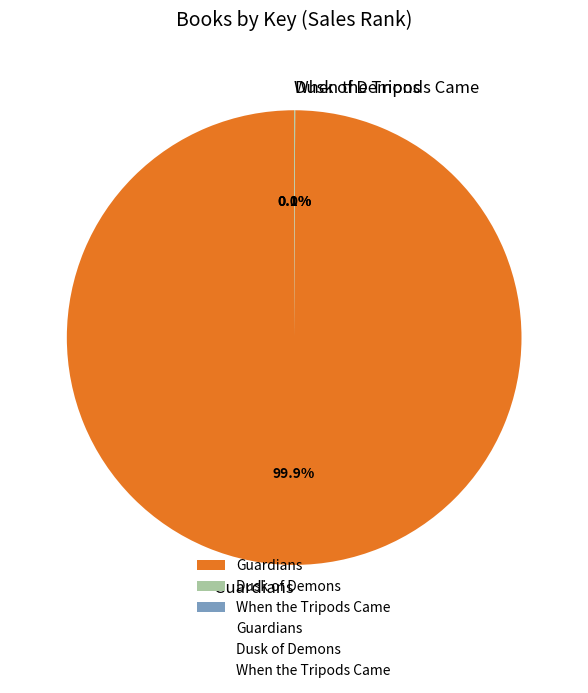

What is the largest slice in the pie chart?

Guardians